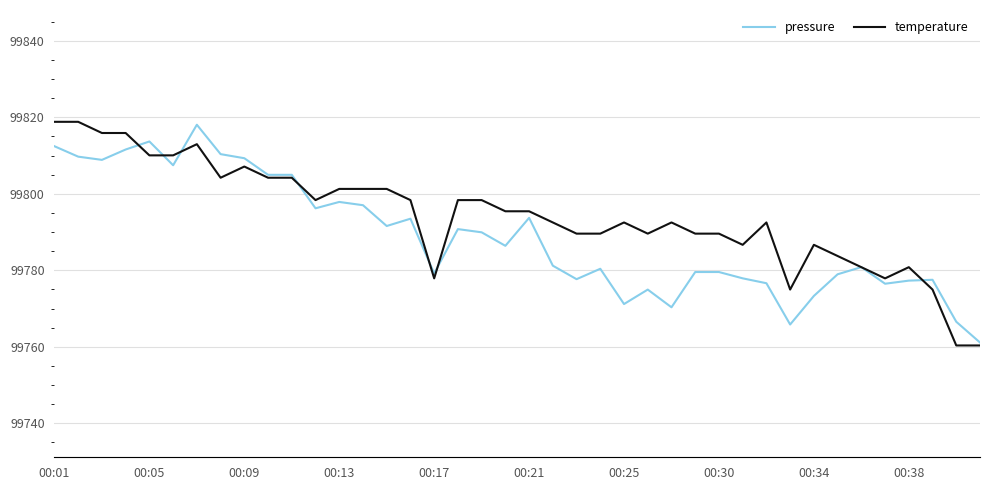

What is the maximum value for pressure?

99818.1